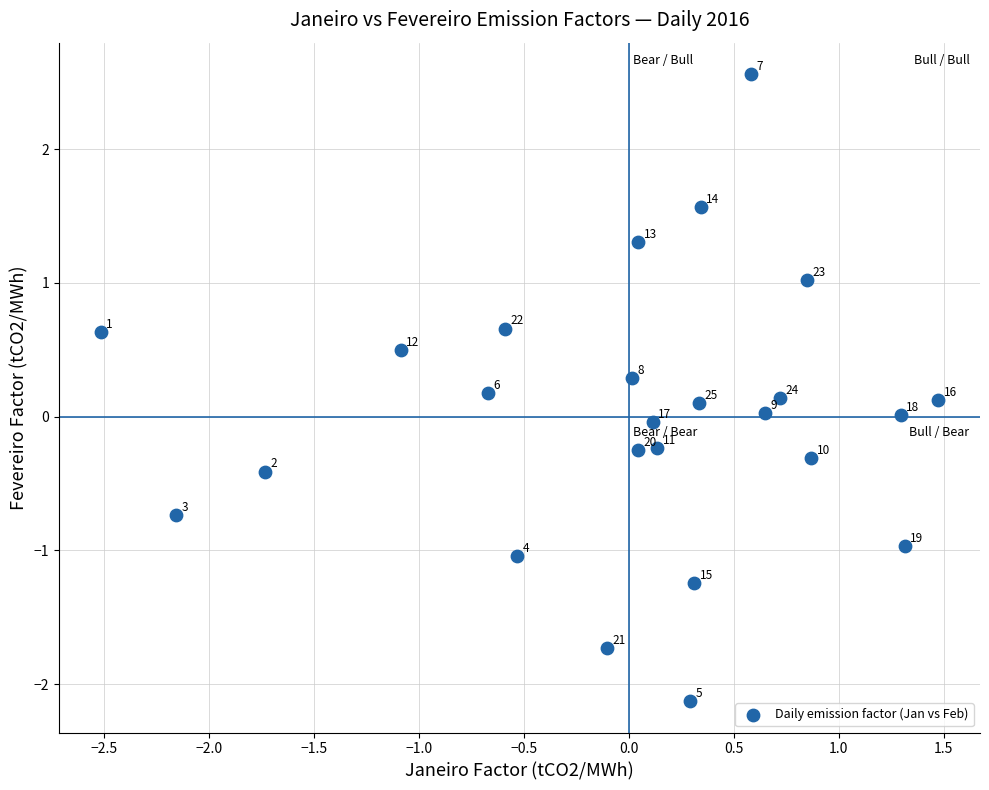

What is the range of X values (max minus min)?

4.0